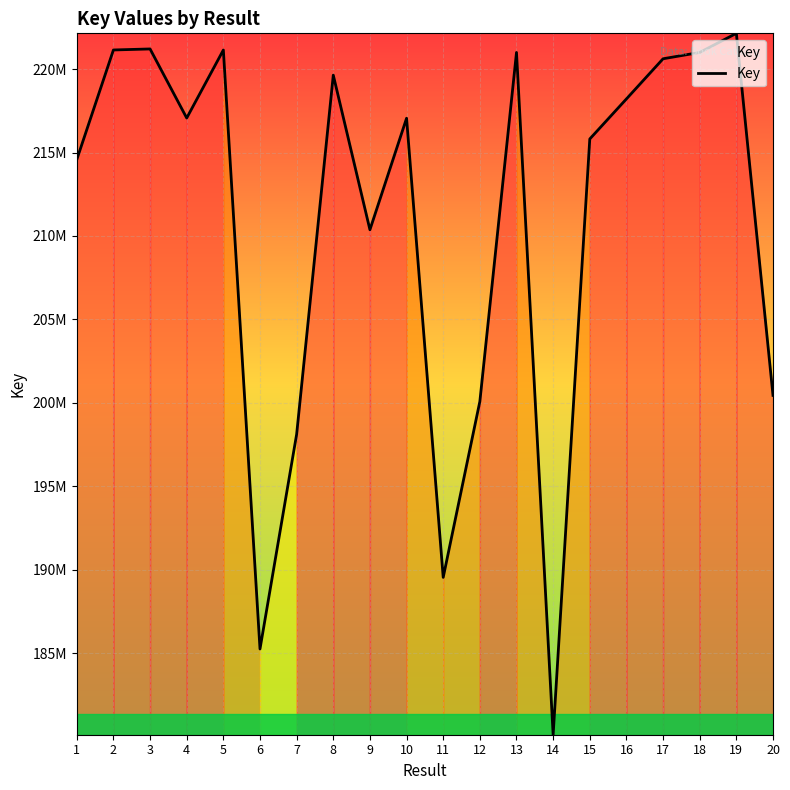

True or false: the data shows 222143886 at 19.

True